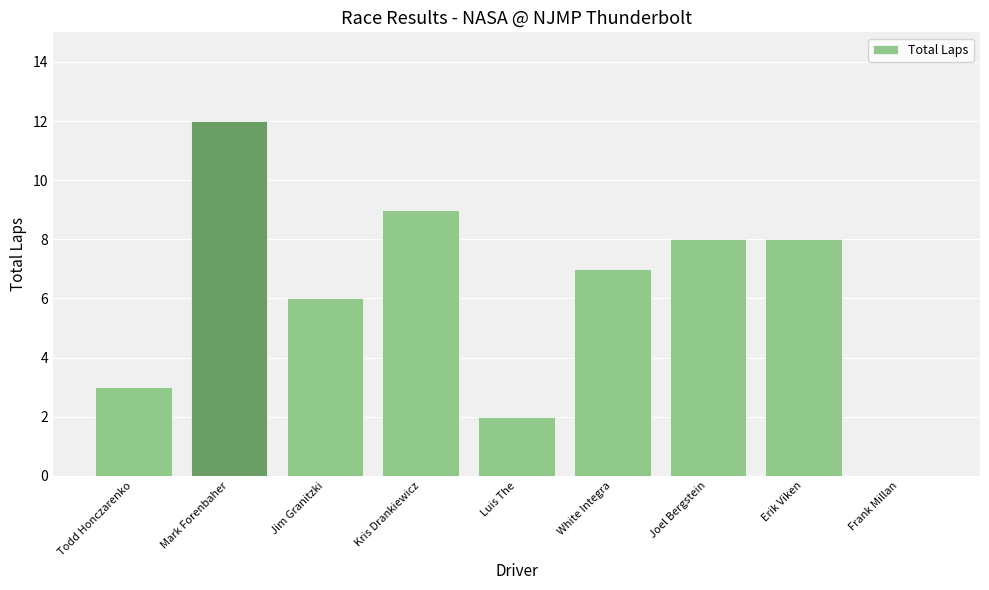

The chart shows a value of 14 at Joel Bergstein. True or false?

False